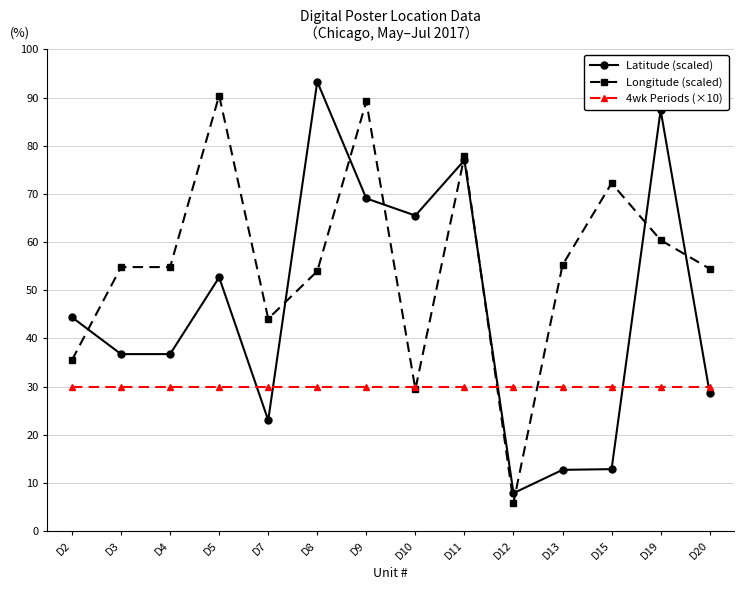

At how many categories does at least one series exceed 41?

13